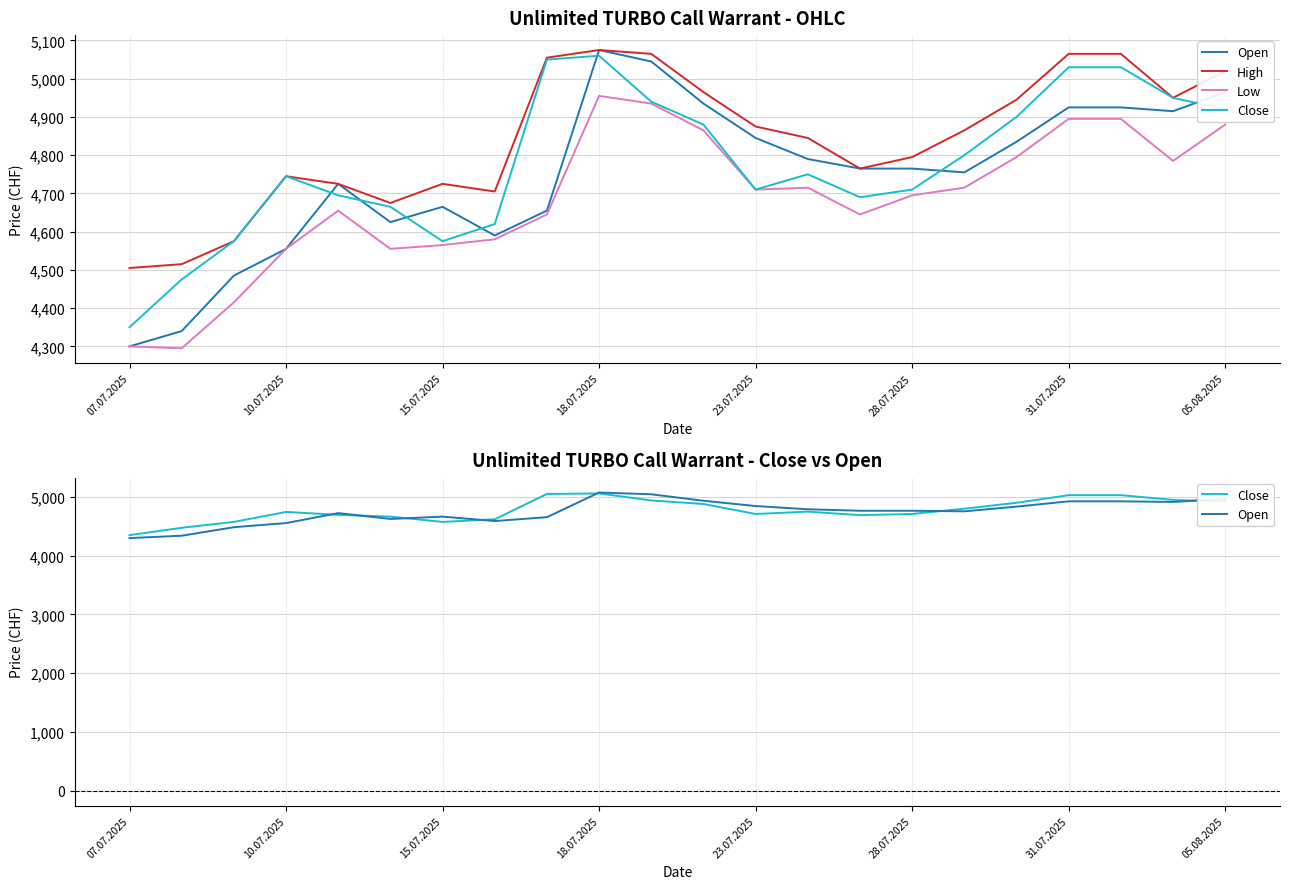

Is it true that Open equals 1443 at 16?

False